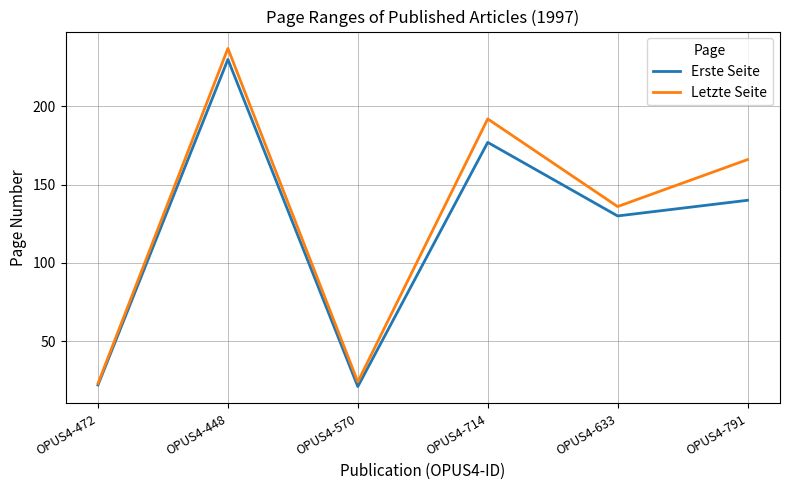

Which category has the highest value in the Erste Seite series?

OPUS4-448